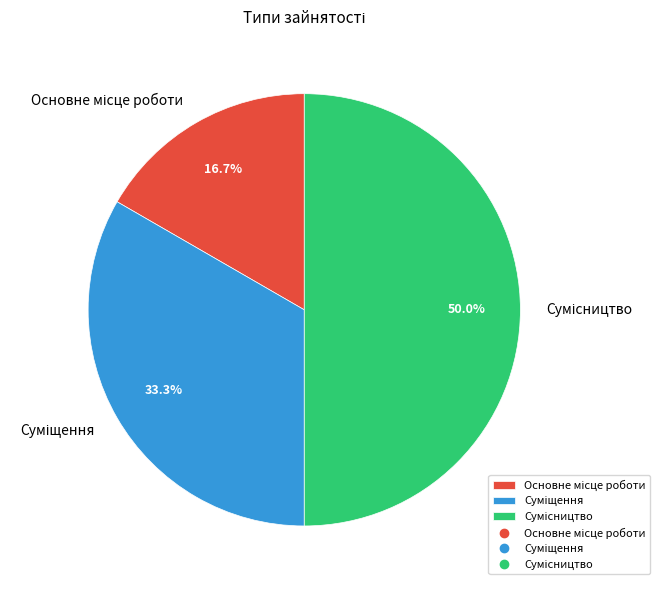

Does any single category account for the majority?

No